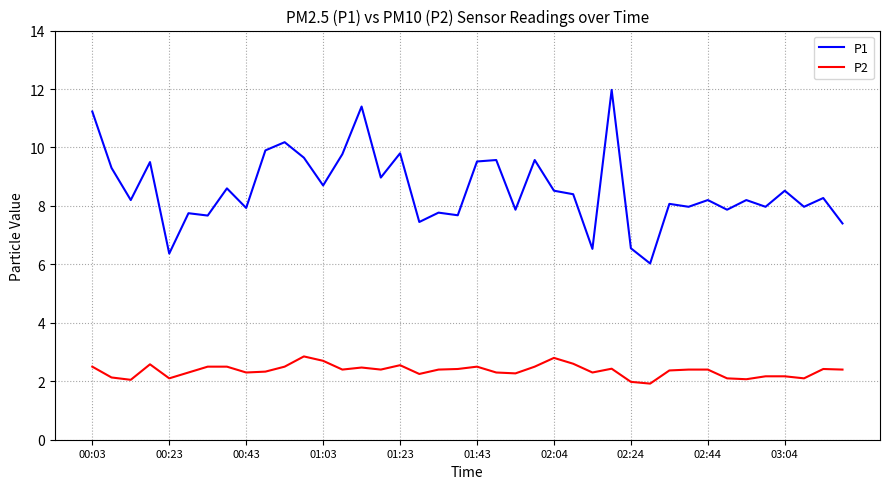

Which series has the largest range (max minus min)?

P1